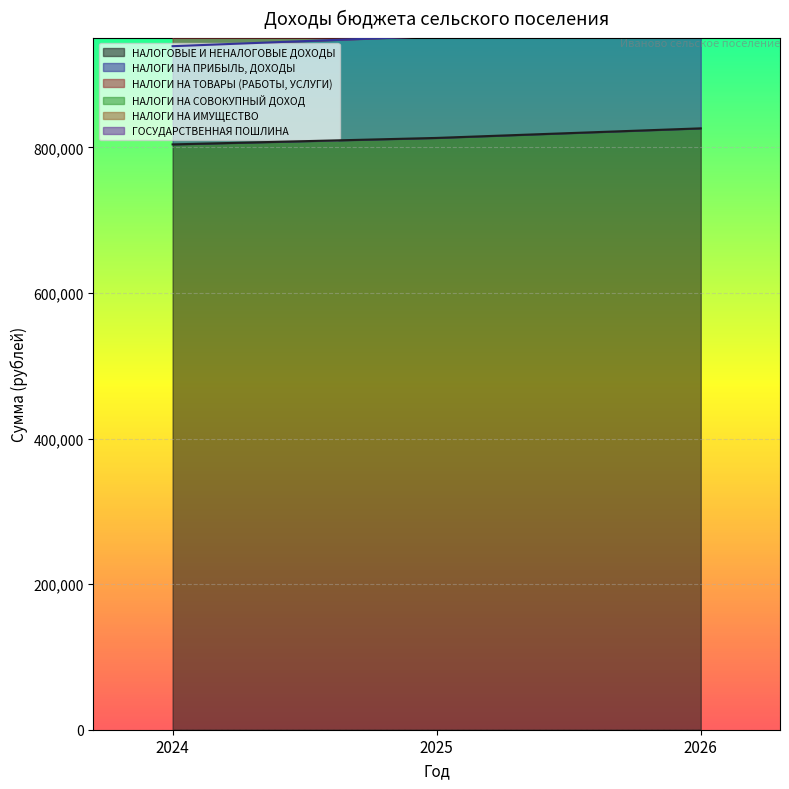

What is the minimum value for НАЛОГОВЫЕ И НЕНАЛОГОВЫЕ ДОХОДЫ?

804222